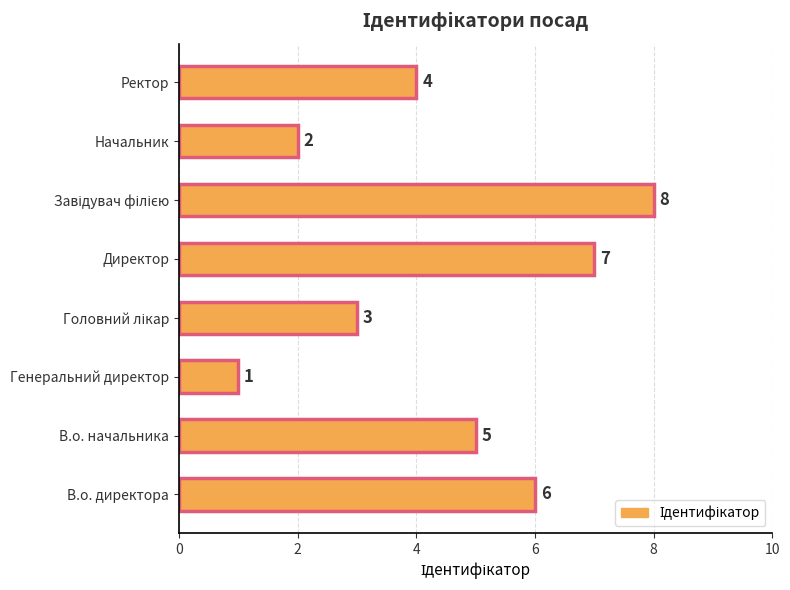

The value at Начальник is 3. True or false?

False